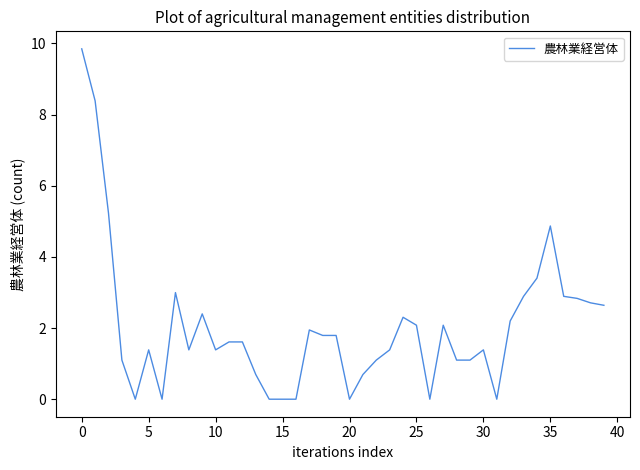

What is the greatest value displayed?

9.8